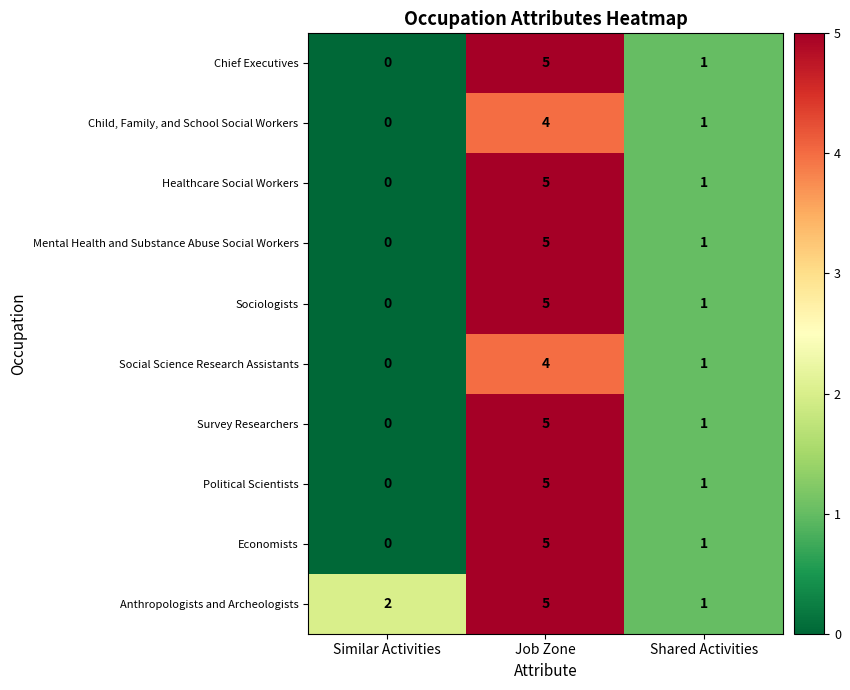

Count the number of data series in this chart.

10